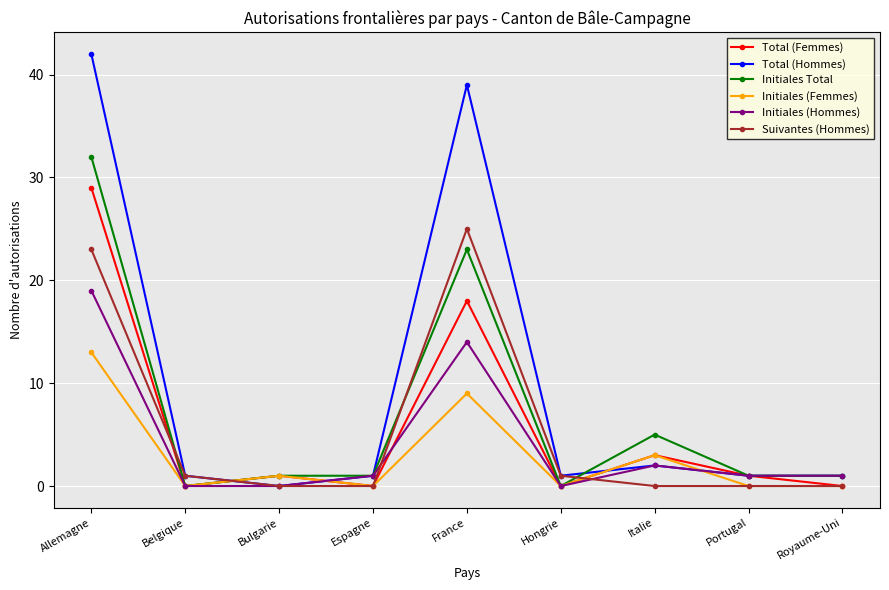

What is the sum of all Suivantes (Hommes) values?

50